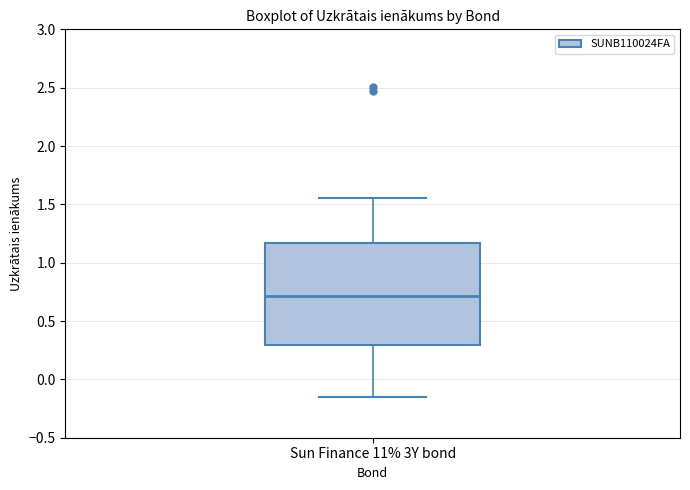

Read this box plot against the y-axis: the position of the median line, the range covered by the box, and the ends of both whiskers. The values are not printed on the chart, so give them approximately, as read against the axis.

median 0.70, box 0.30 to 1.15, whiskers -0.15 to 1.55